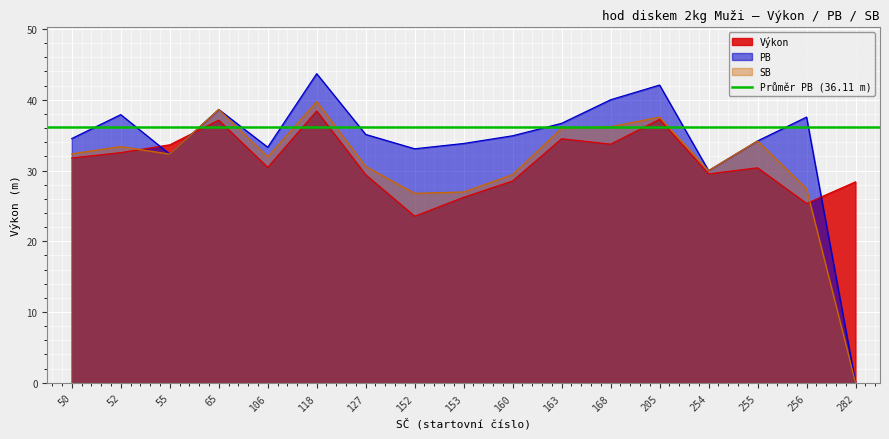

What is the highest value of the SB series?

39.8